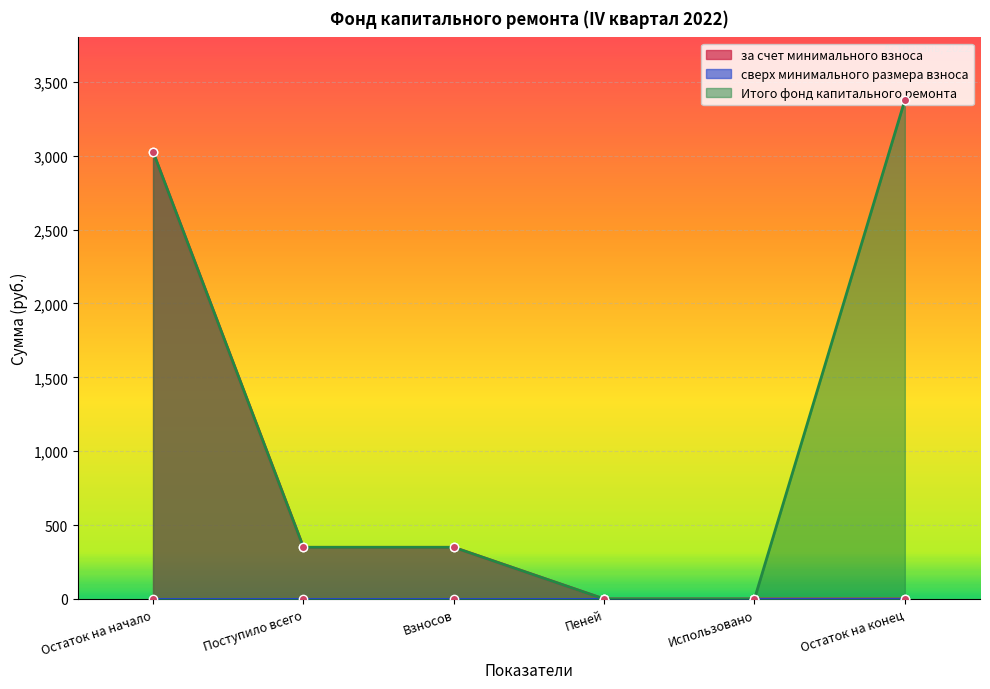

True or false: за счет минимального взноса has a value of 222.0 at Взносов.

False